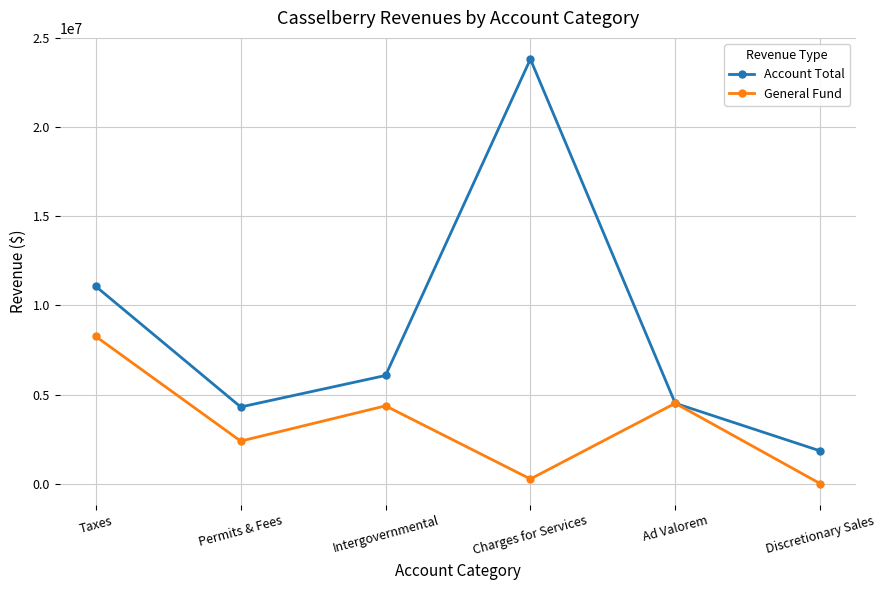

Where is the first local minimum for Account Total?

Permits & Fees